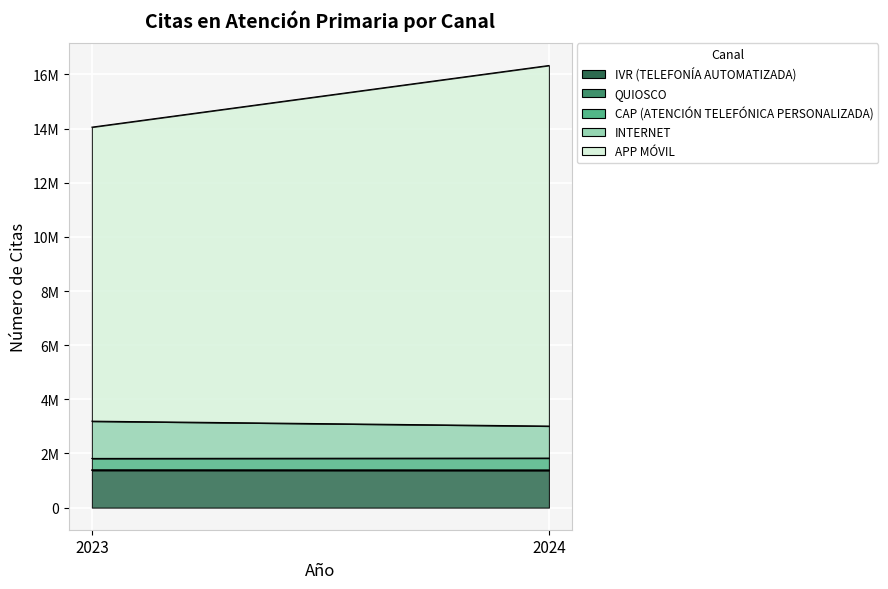

What is the greatest value displayed?

13318755